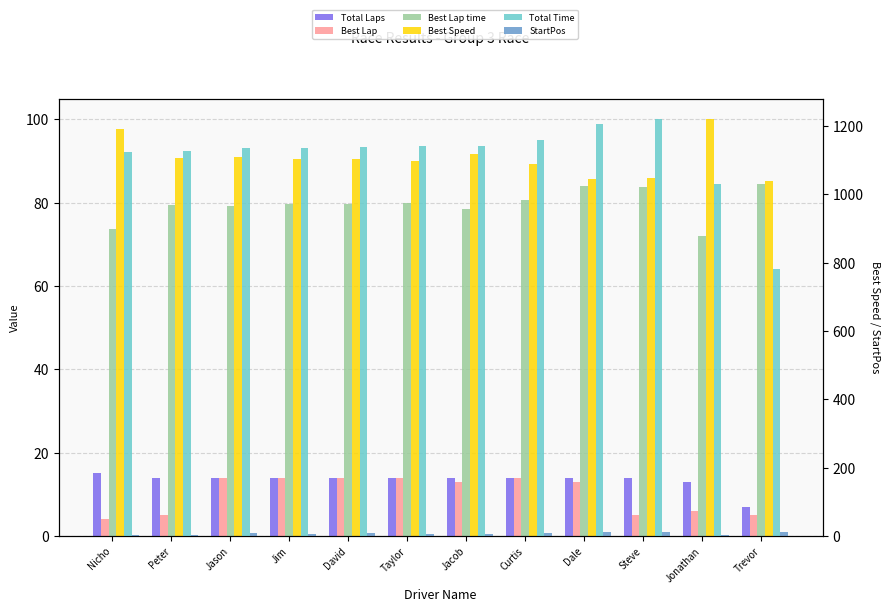

How many data points in Best Speed are less than 90?

5